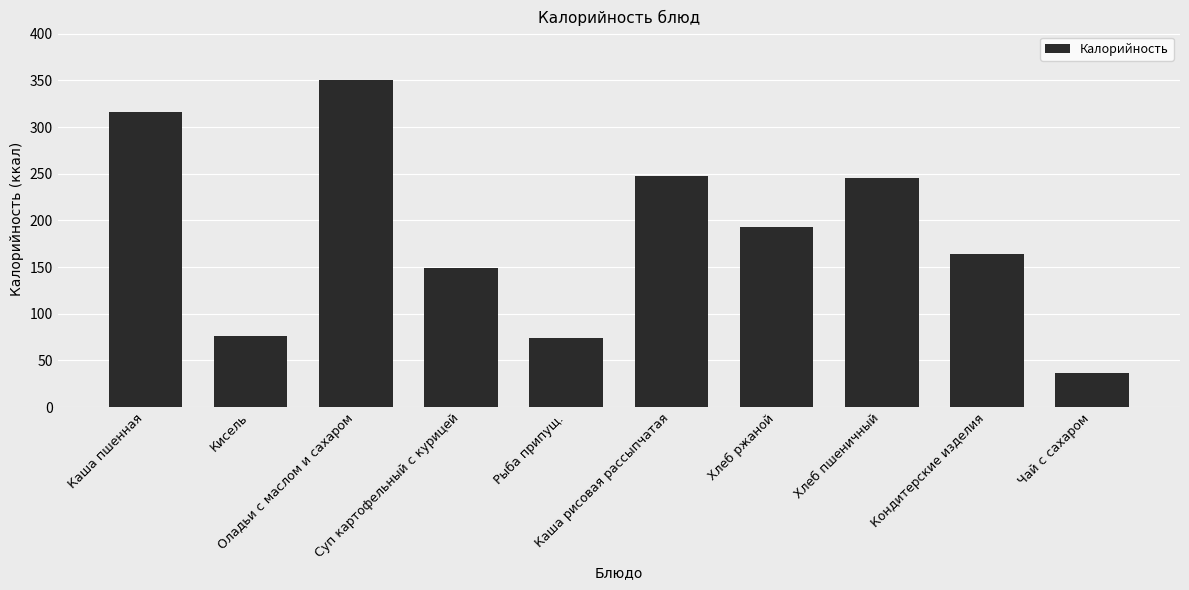

What is the change in value from Каша рисовая рассыпчатая to Хлеб ржаной?

-55